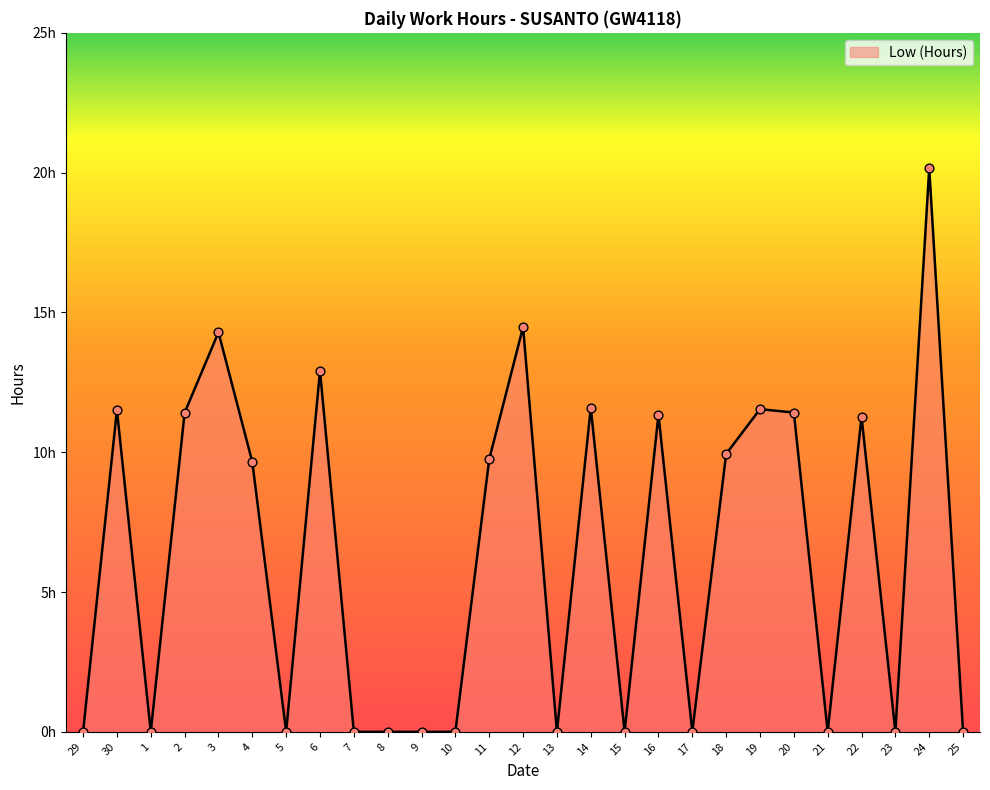

Which has a higher value, 16 or 21?

16